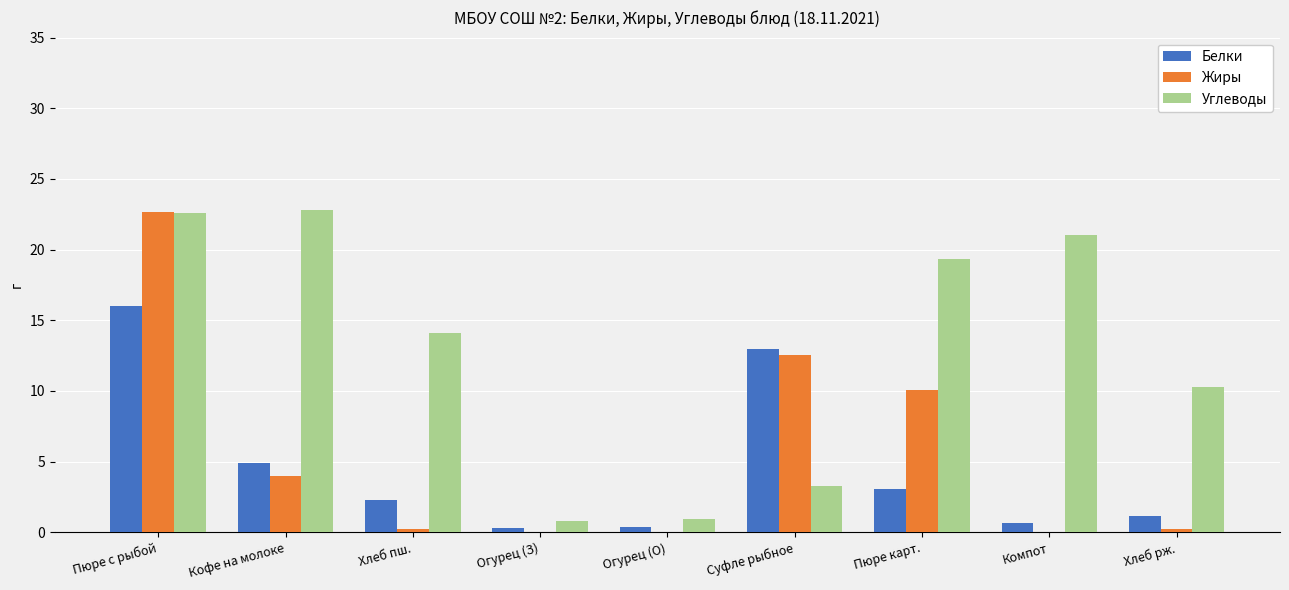

What is the average value of the Углеводы series?

12.8